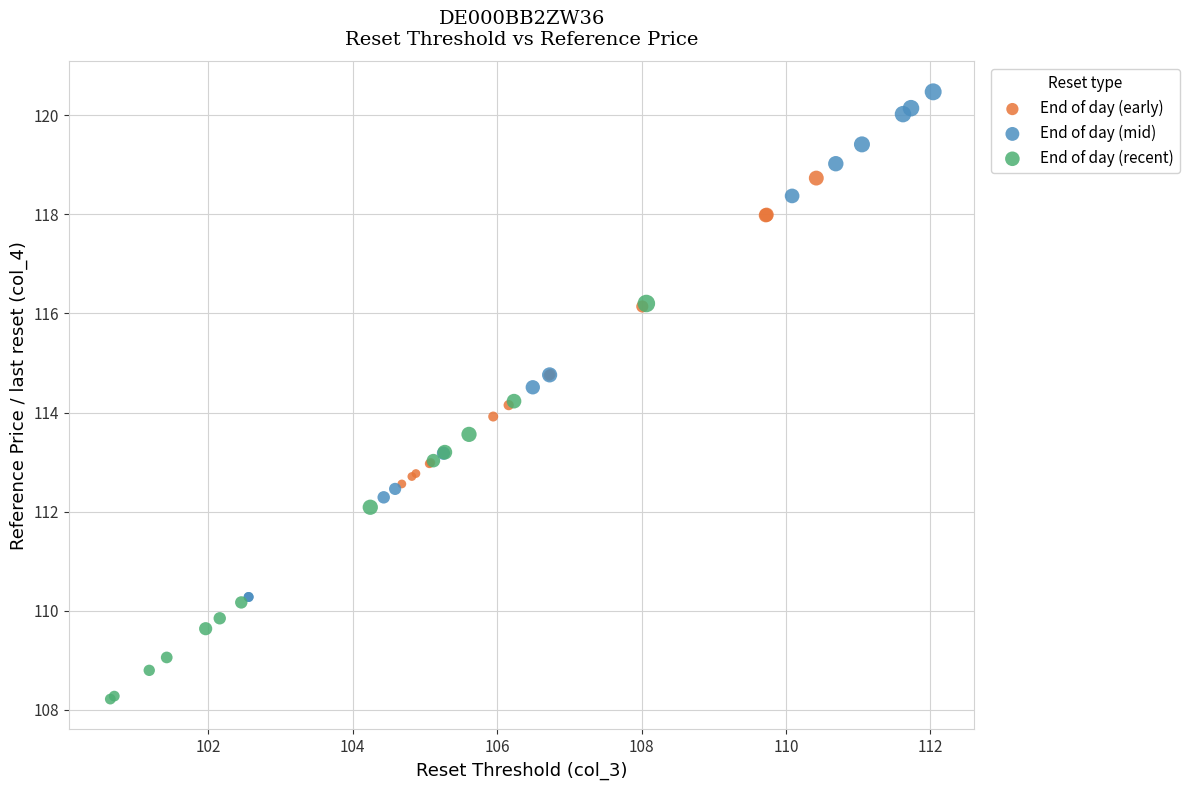

Which series reaches the minimum Y coordinate?

End of day (recent)